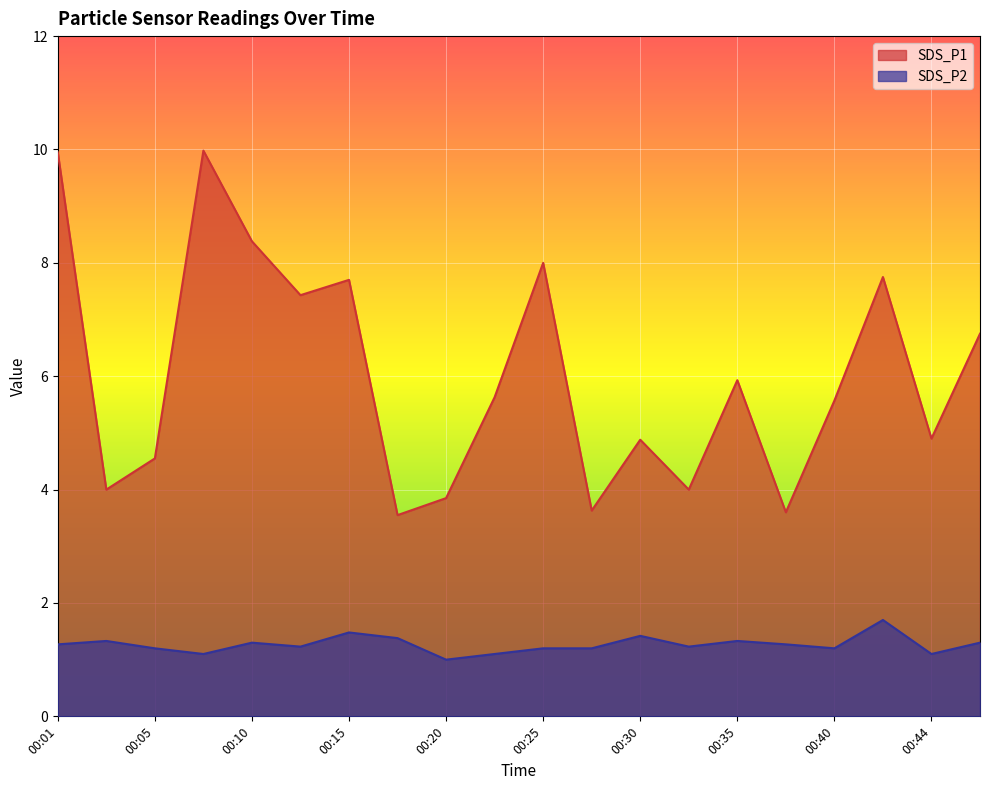

Reading left to right, transcribe all the data shown in this chart.

SDS_P1: 9.9	4.0	4.5	10.0	8.4	7.4	7.7	3.5	3.9	5.6	8.0	3.6	4.9	4.0	5.9	3.6	5.6	7.8	4.9	6.8
SDS_P2: 1.3	1.3	1.2	1.1	1.3	1.2	1.5	1.4	1.0	1.1	1.2	1.2	1.4	1.2	1.3	1.3	1.2	1.7	1.1	1.3